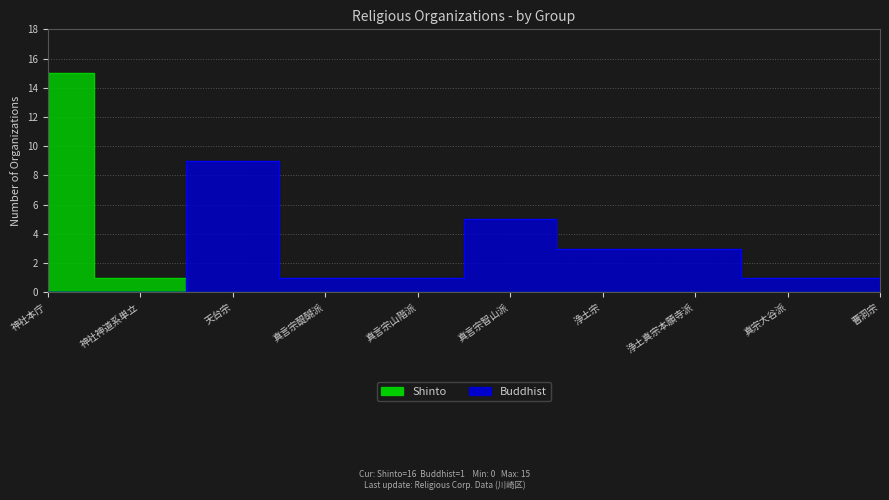

True or false: Buddhist and Shinto cross at least once.

True